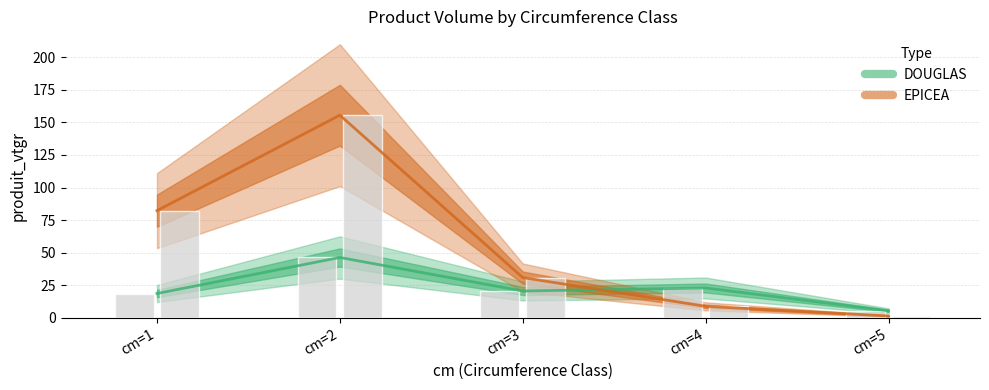

At cm=4, list the series in order from largest to smallest.

DOUGLAS, EPICEA